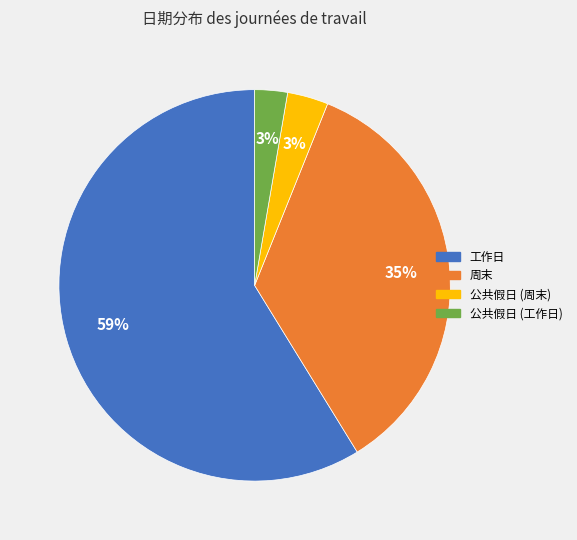

To the nearest percent, what is the difference between the largest and smallest slice percentages?

56%